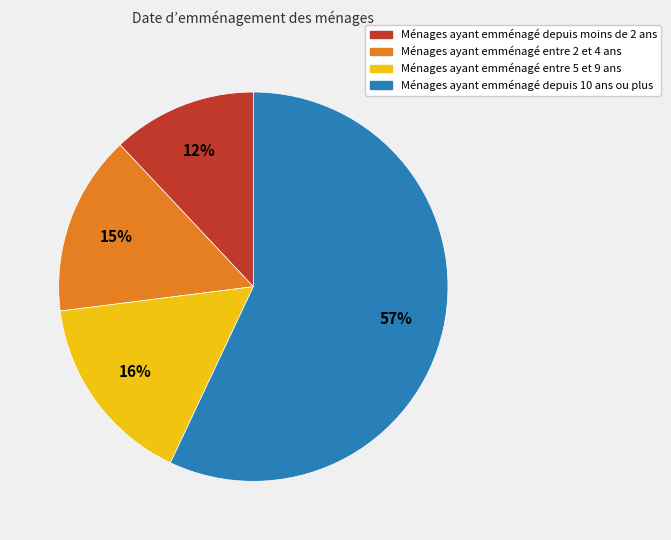

What percentage is the Ménages ayant emménagé entre 5 et 9 ans slice, to the nearest percent?

16%